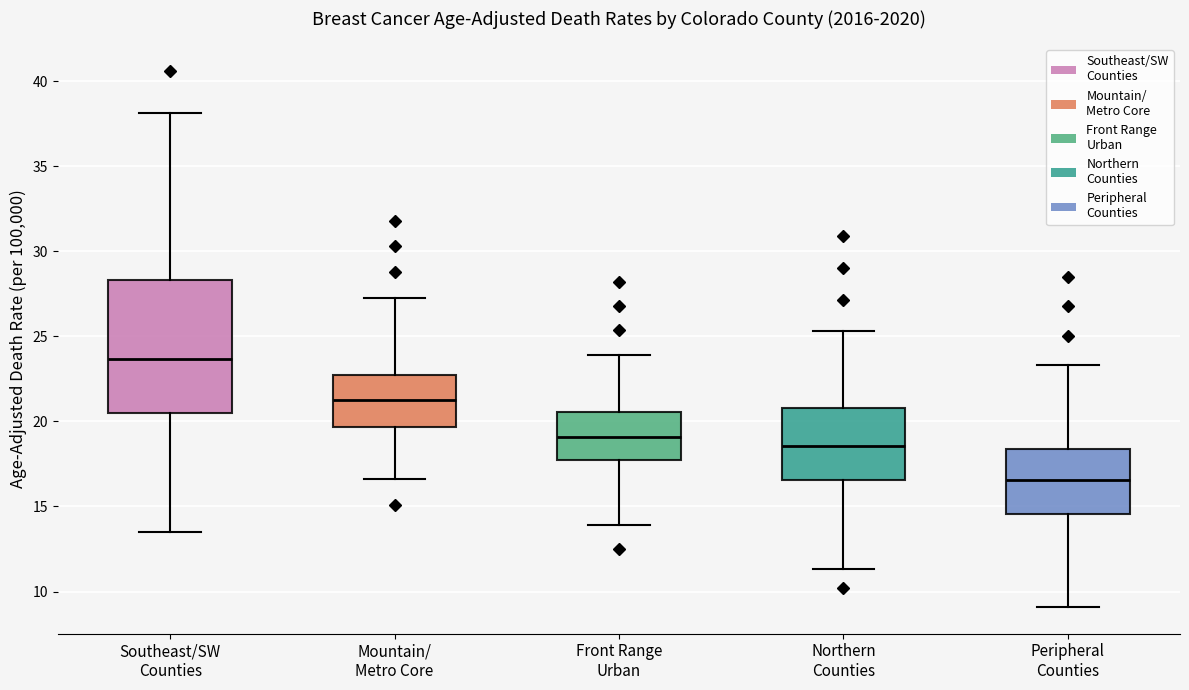

Which box has the lowest median line?

Peripheral Counties